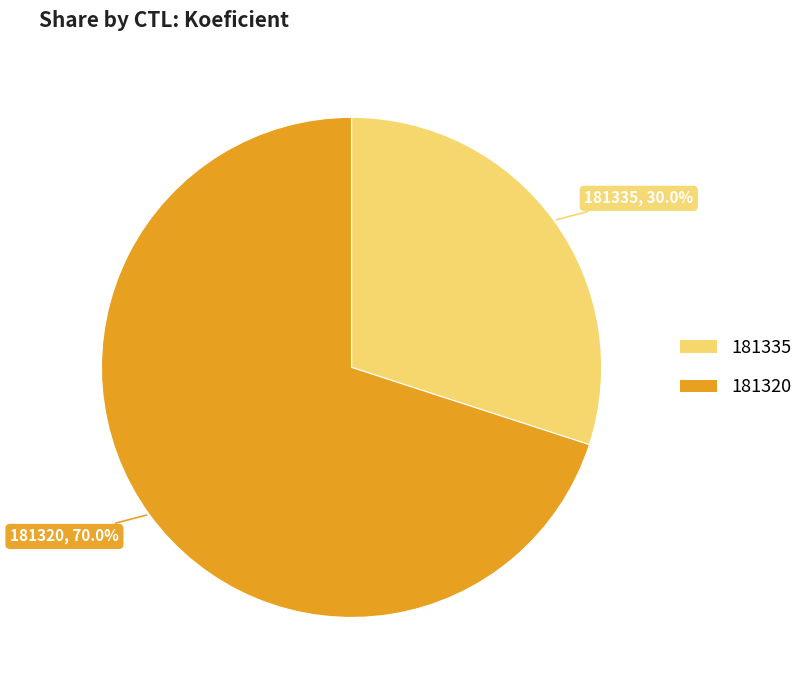

What is the ratio of the value at 181320 to the value at 181335?

2.3